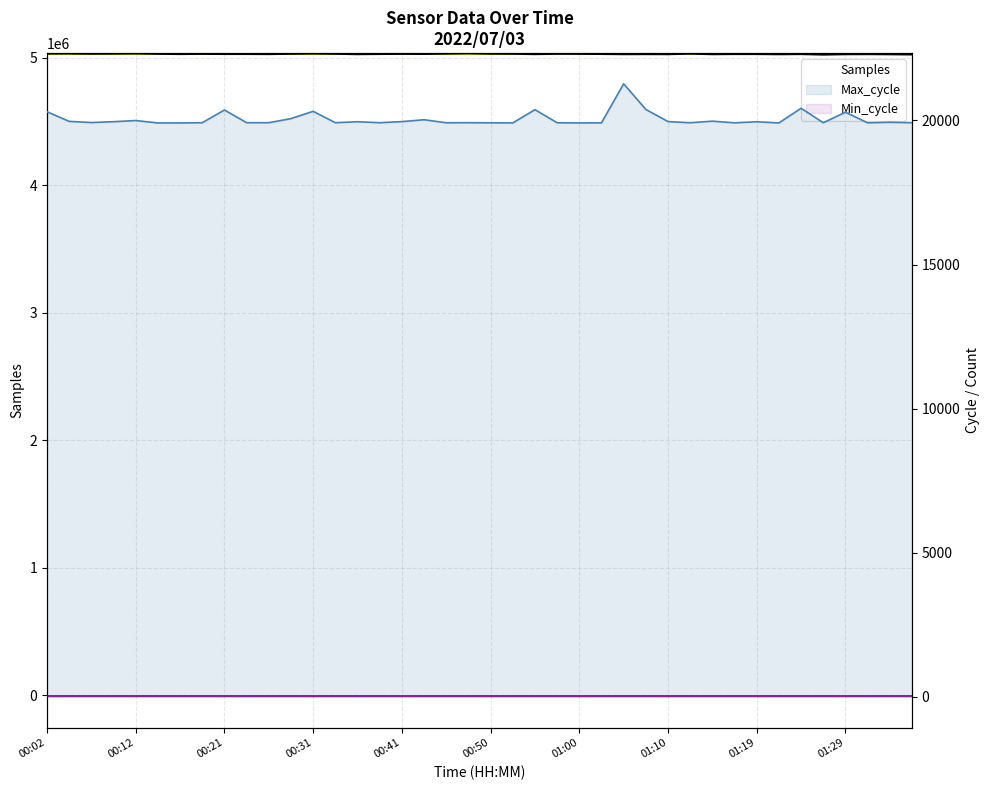

What is the maximum value shown in the chart?

5033561